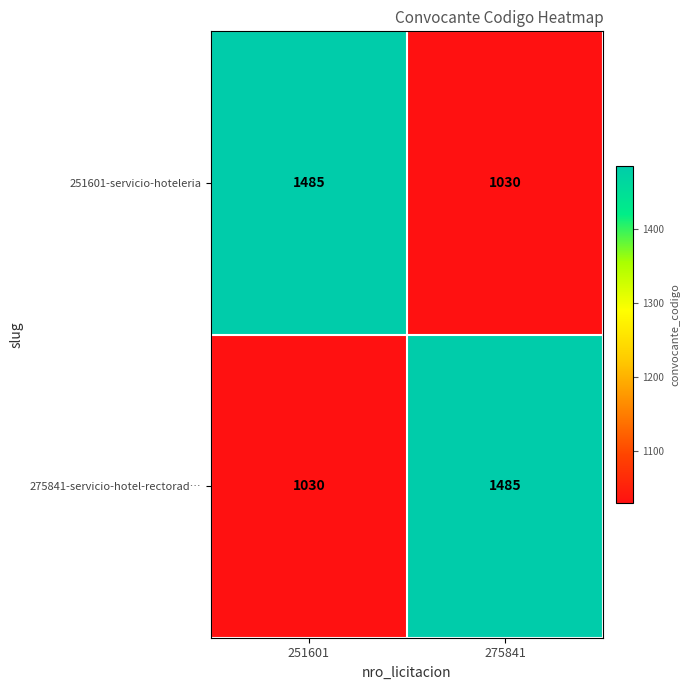

Reading right to left, transcribe all the data shown in this chart.

251601-servicio-hoteleria: 275841=1030	251601=1485
275841-servicio-hotel-rectorad…: 275841=1485	251601=1030